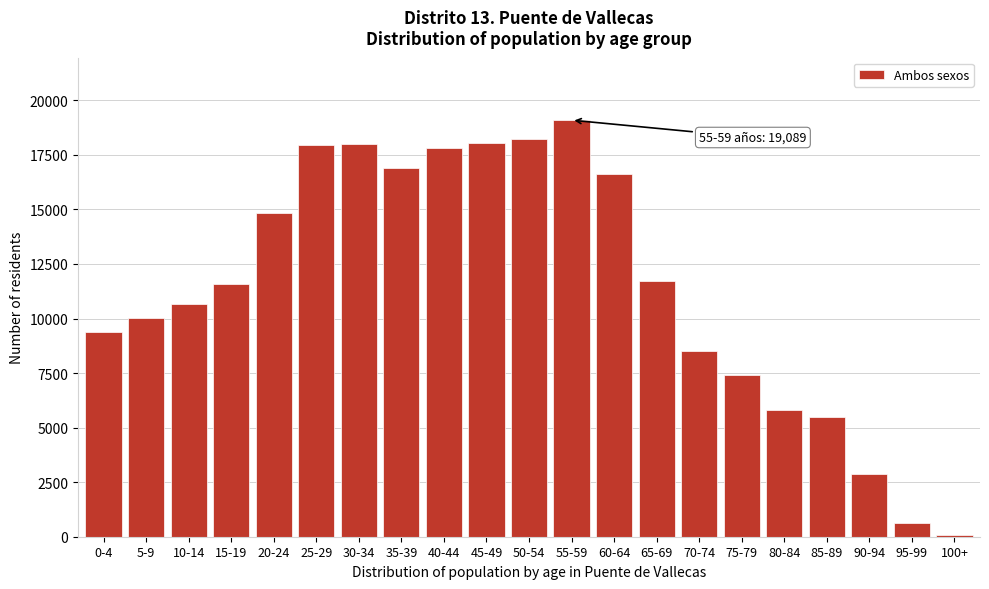

What is the label of the 7th bar from the left?

30-34